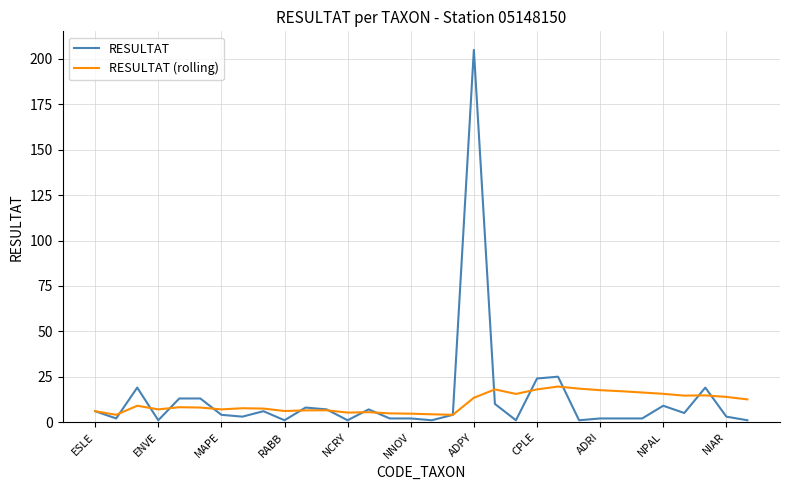

Which series has the largest range (max minus min)?

RESULTAT